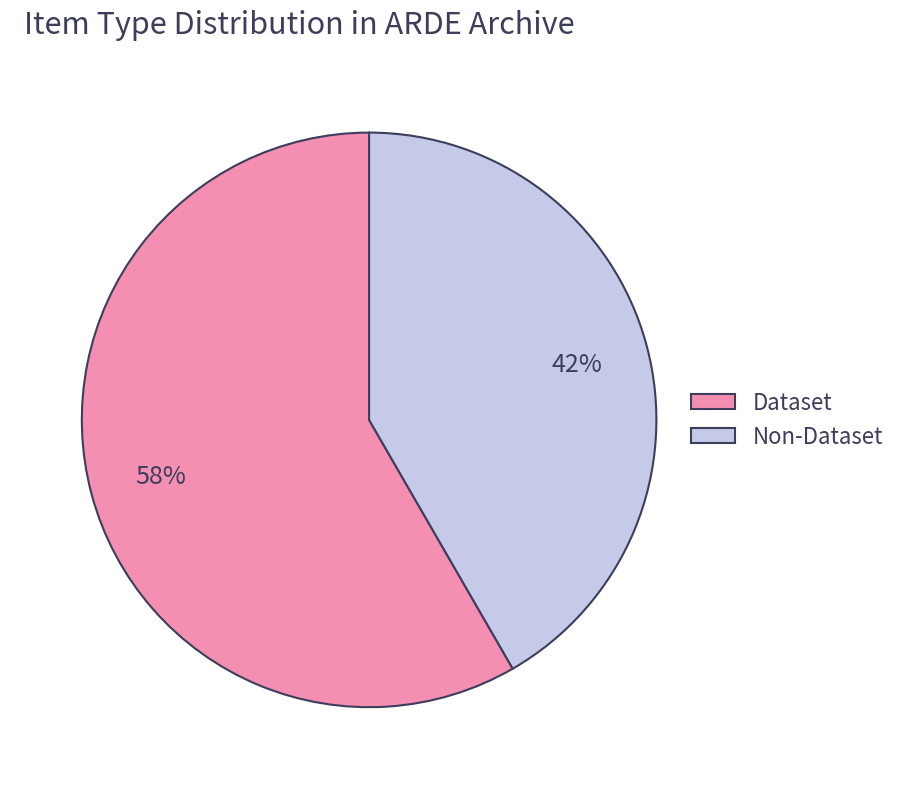

Which slice represents more than half of the pie?

Dataset